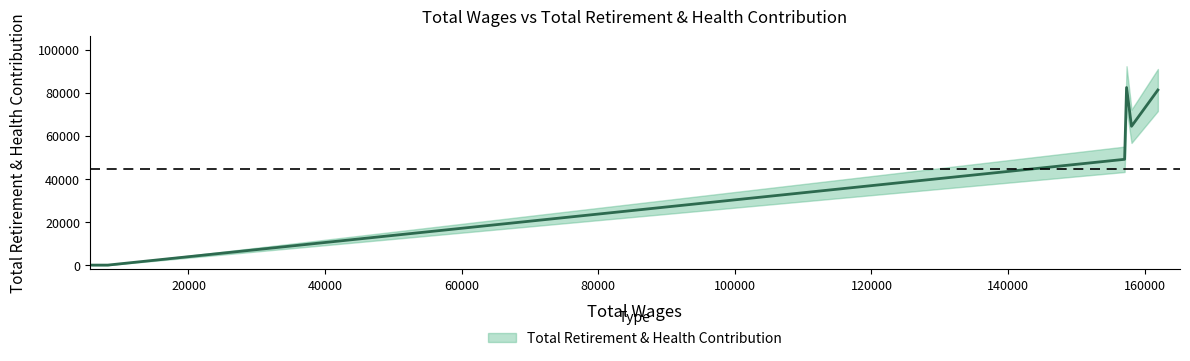

Read the value at 116861, to the nearest 10.

35890